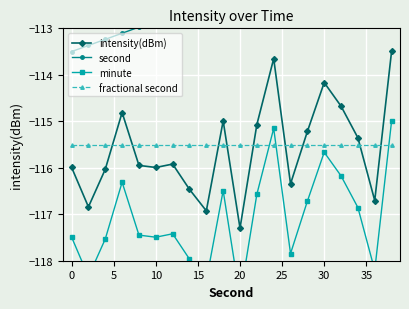

How many values in the minute series are below -117?

11